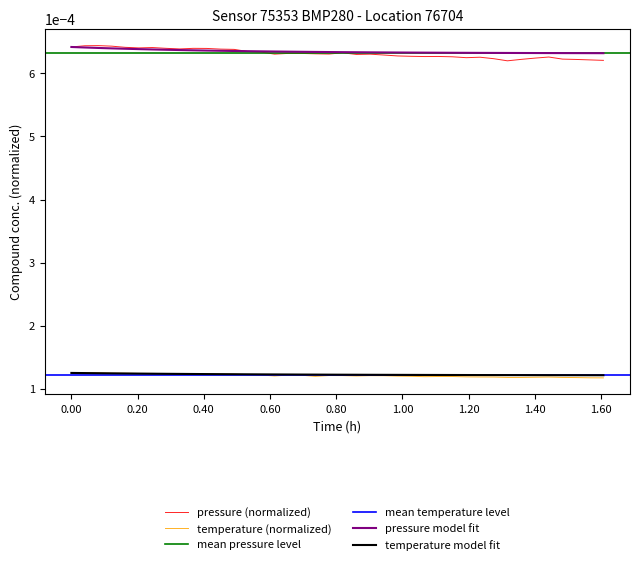

True or false: pressure (normalized) and temperature (normalized) cross at least once.

False